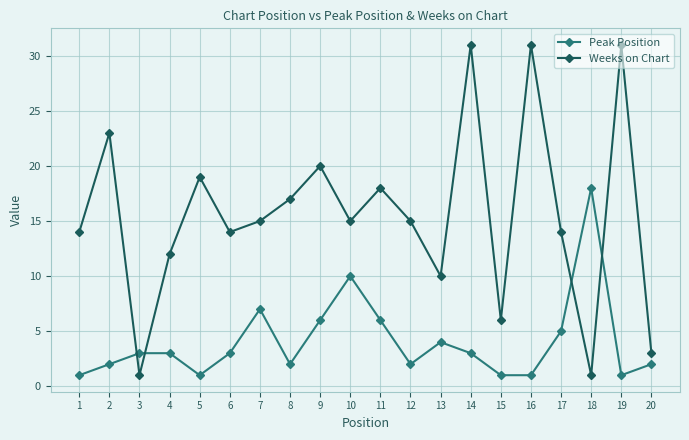

Which series has the widest spread of values?

Weeks on Chart